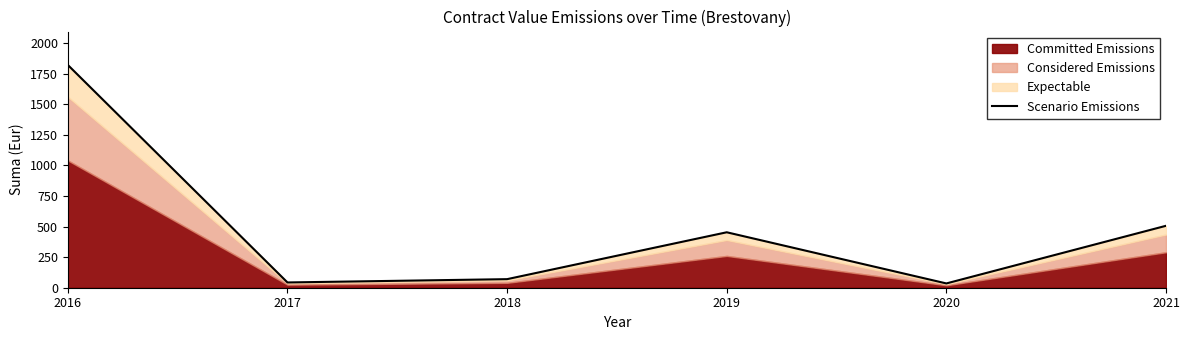

Reading right to left, transcribe all the data shown in this chart.

2021=506	2020=35	2019=453	2018=70	2017=43	2016=1820